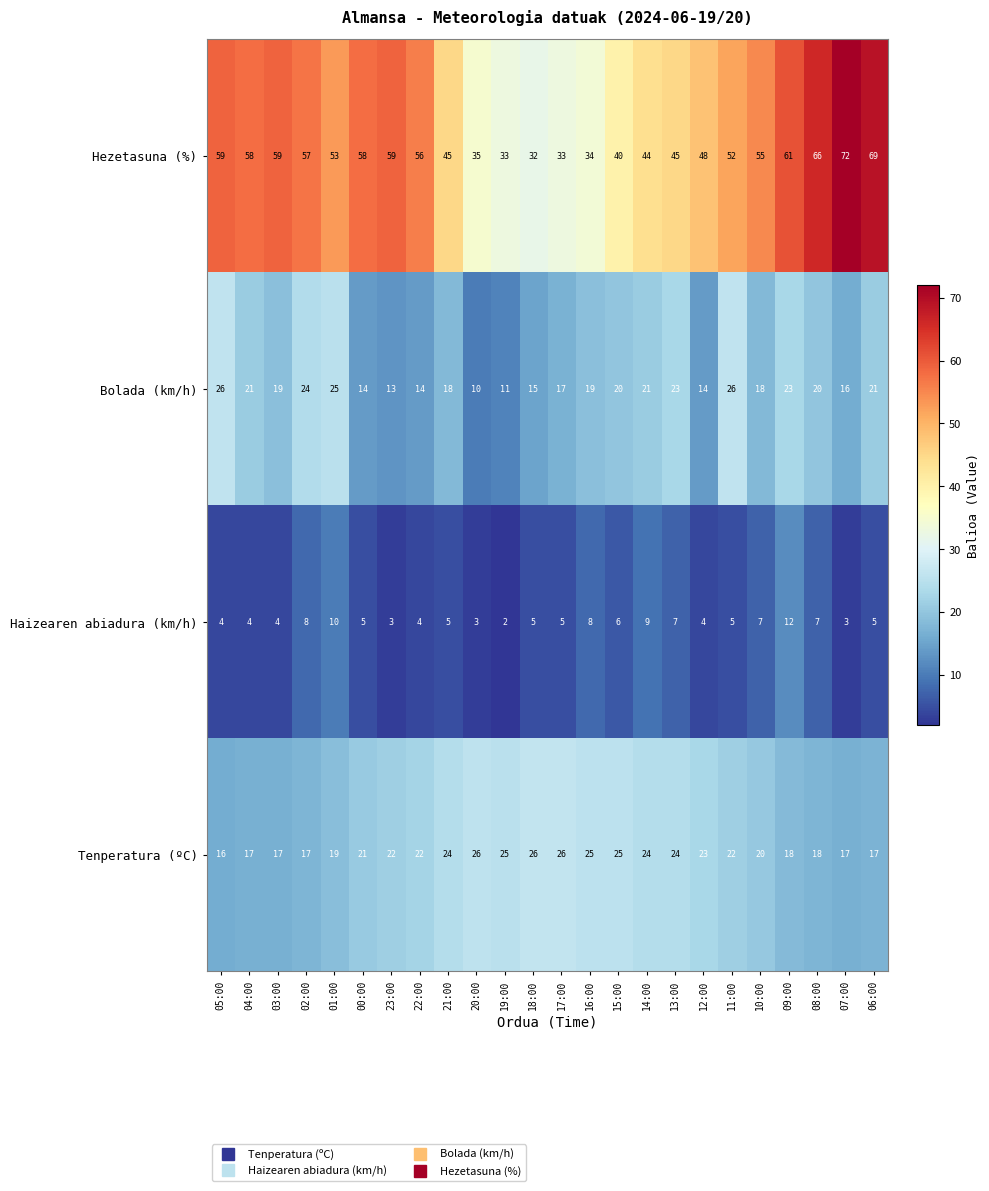

Which series has the largest range (max minus min)?

Hezetasuna (%)